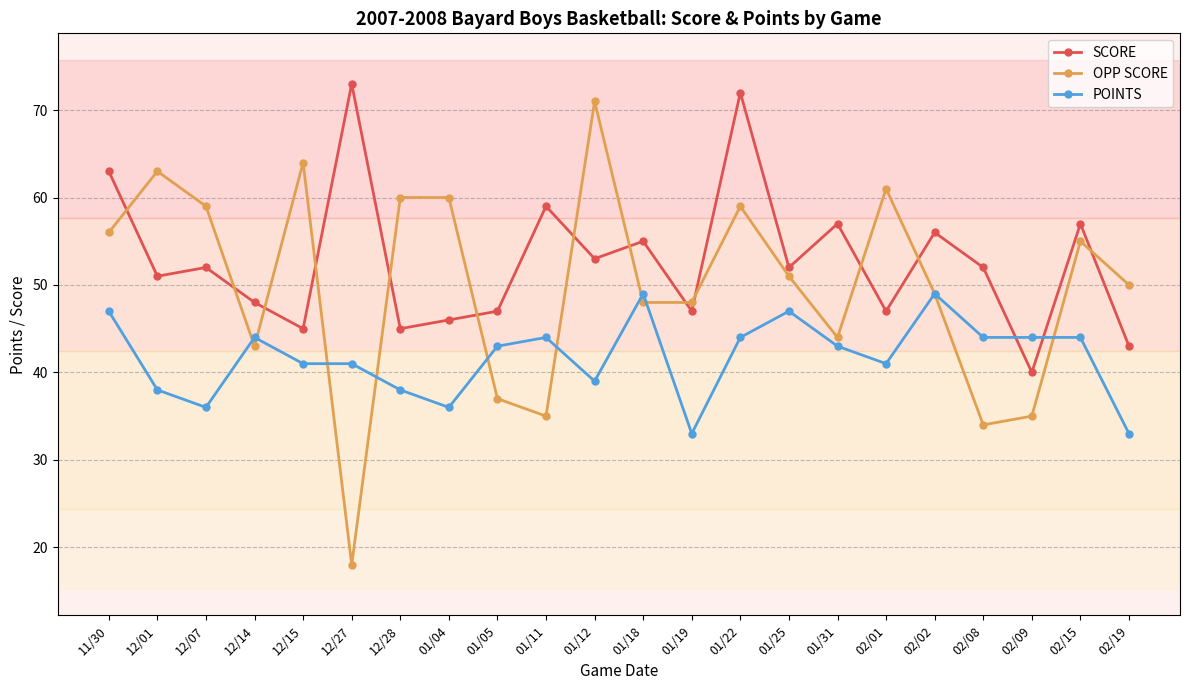

The OPP SCORE series shows 99 at 12/01. True or false?

False